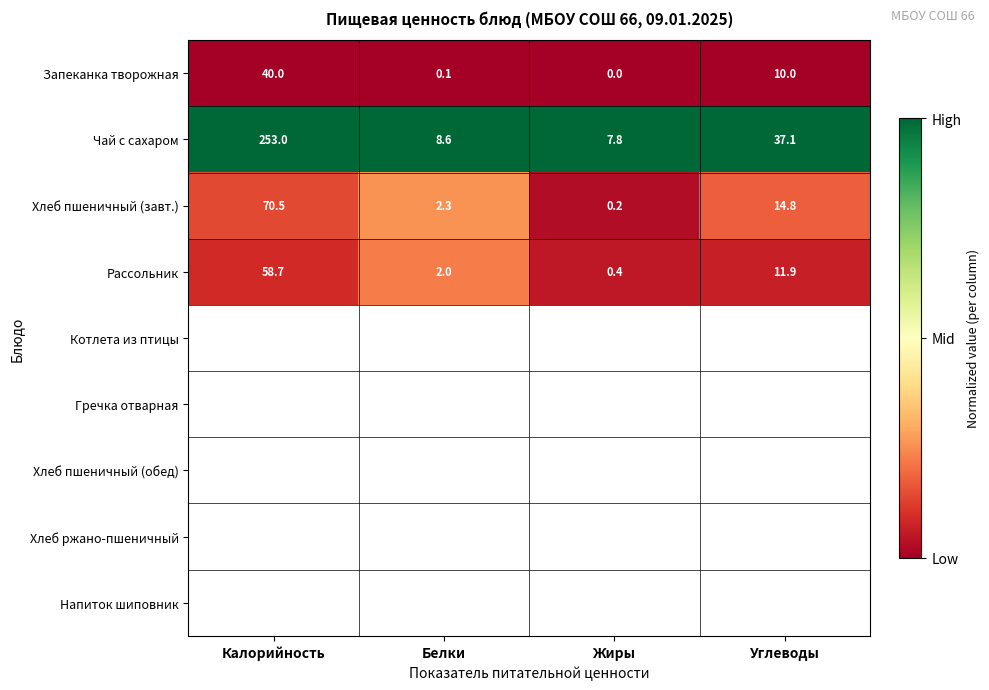

Where does the Чай с сахаром series first go above 37?

Калорийность